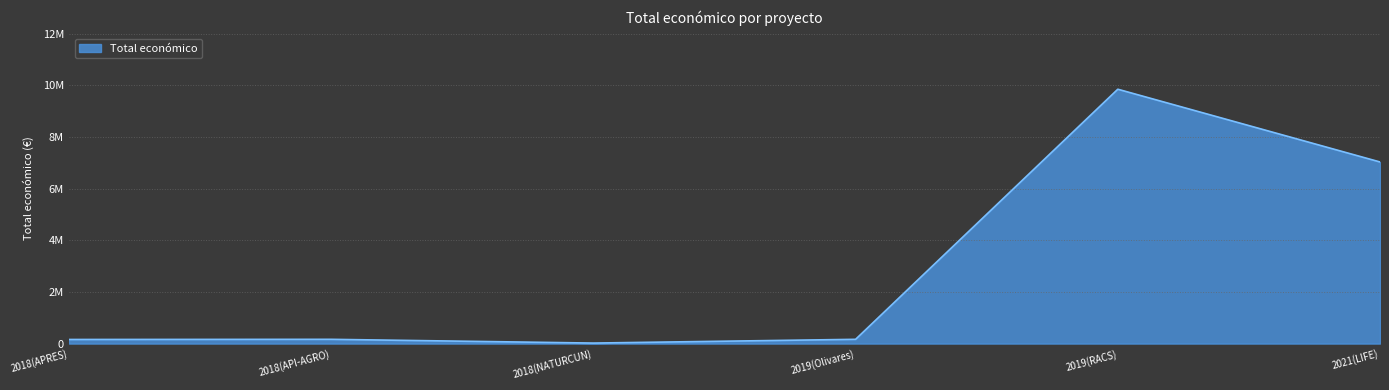

Does the chart display data point markers on the line(s)?

No